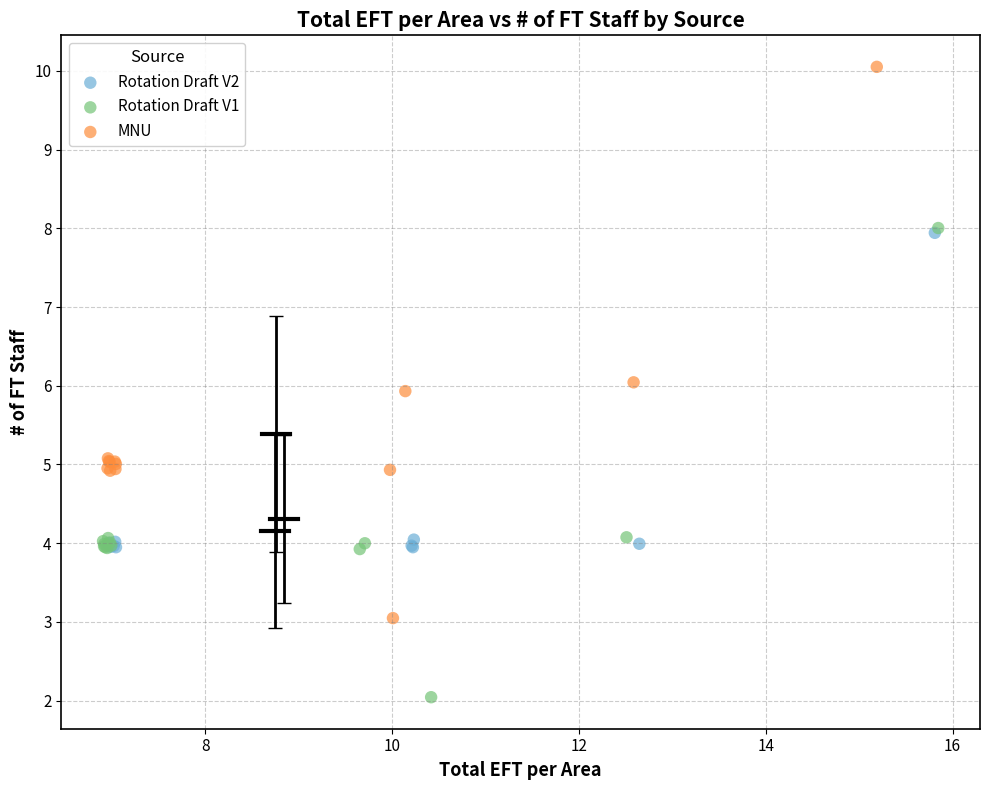

What are all the series names shown in the legend?

Rotation Draft V2, Rotation Draft V1, MNU